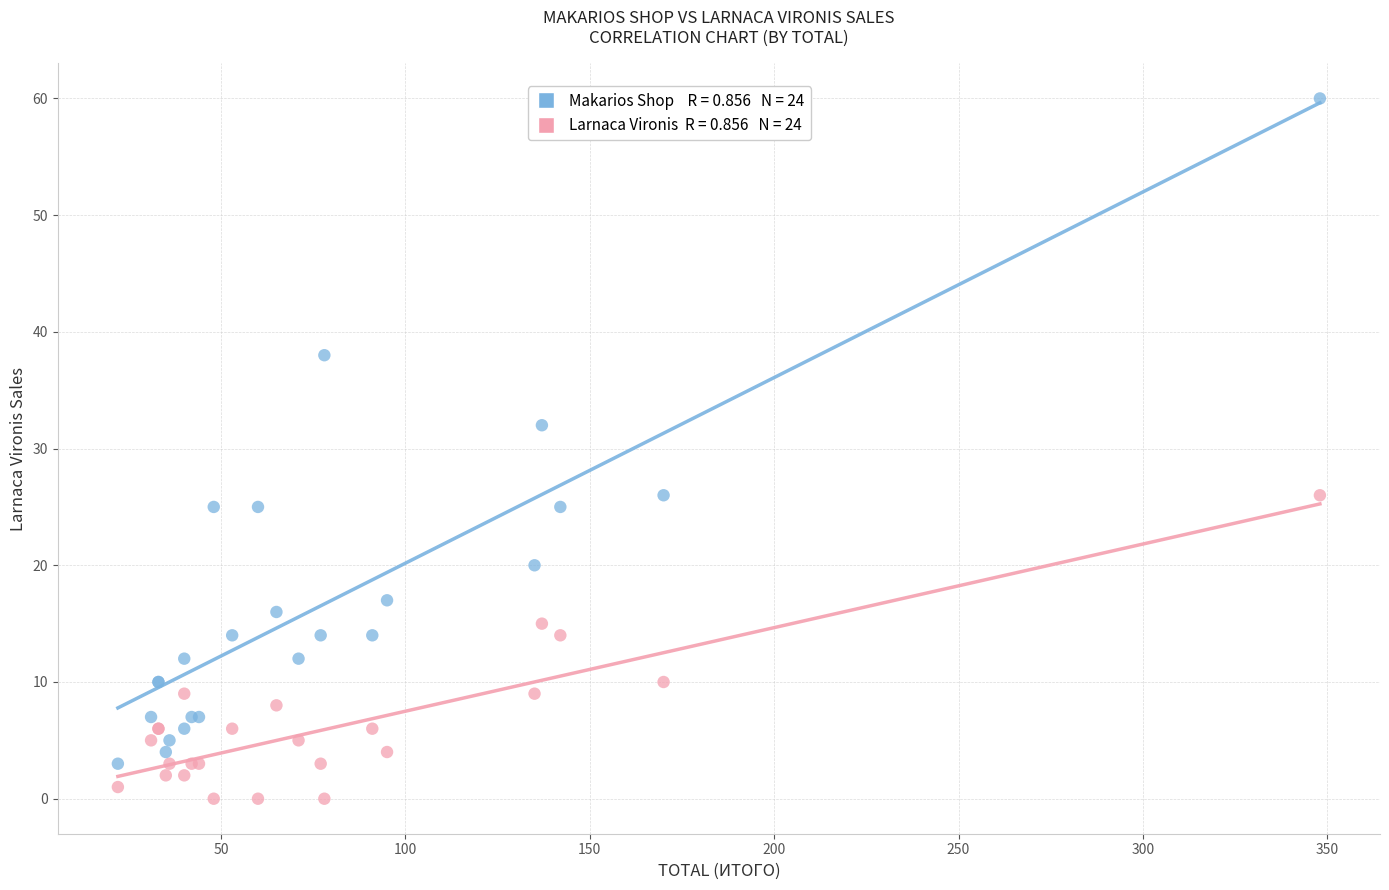

Across all series, what Y value is closest to 30?

32